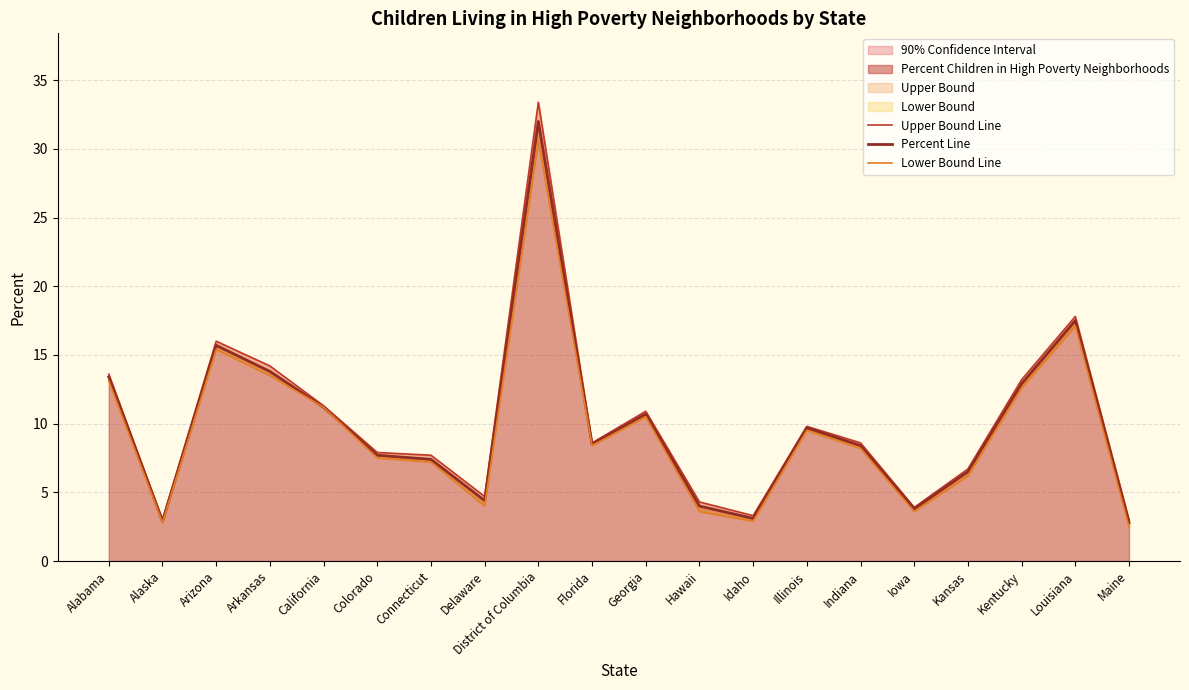

How many data points does each series have?

20